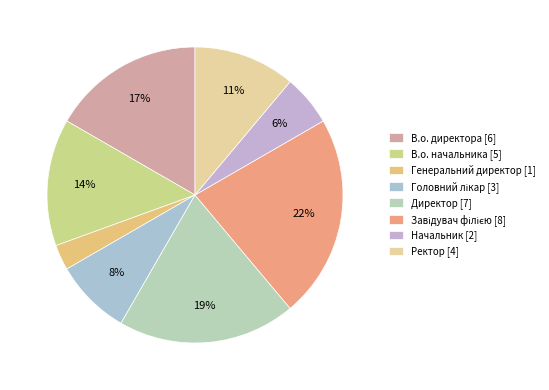

Combined, what portion of the pie is В.о. директора and Ректор?

27.8%